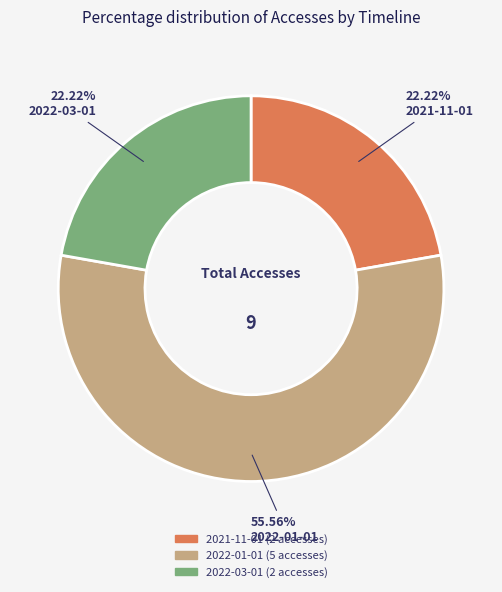

To the nearest percent, what is the combined percentage of 2022-01-01 and 2022-03-01?

78%